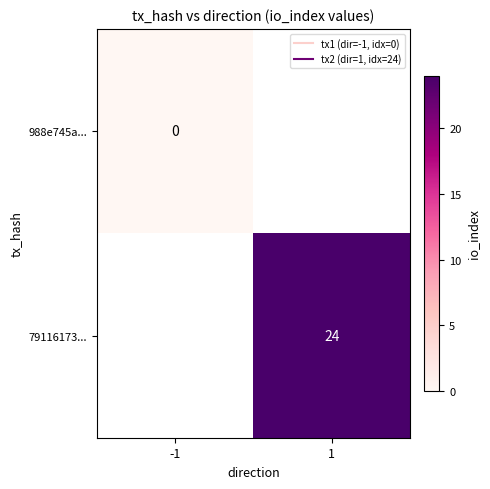

Is the value of 988e745a... at -1 greater than the value of 79116173... at 1?

No